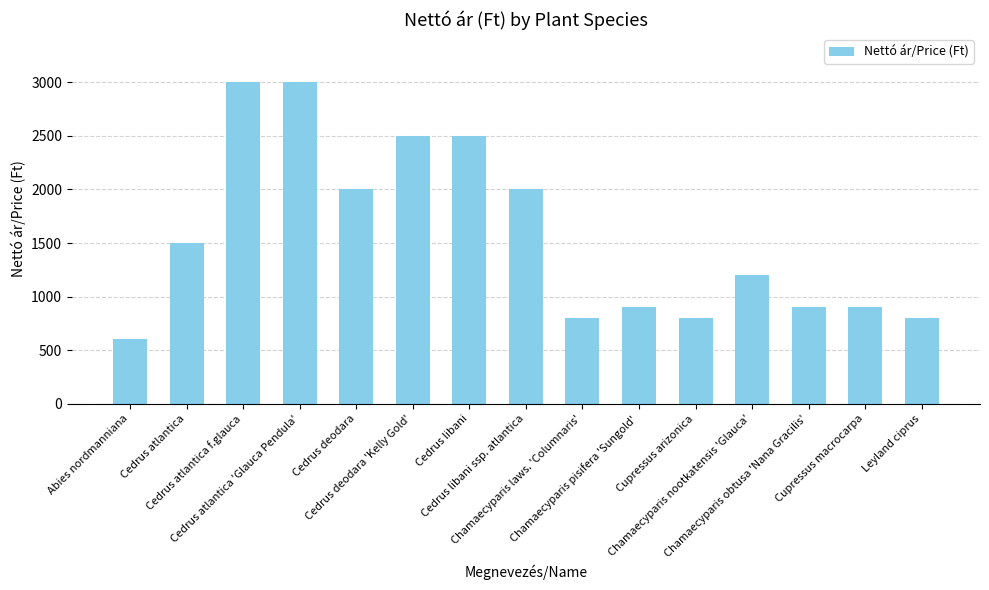

What is the label of the 13th bar from the left?

Chamaecyparis obtusa 'Nana Gracilis'